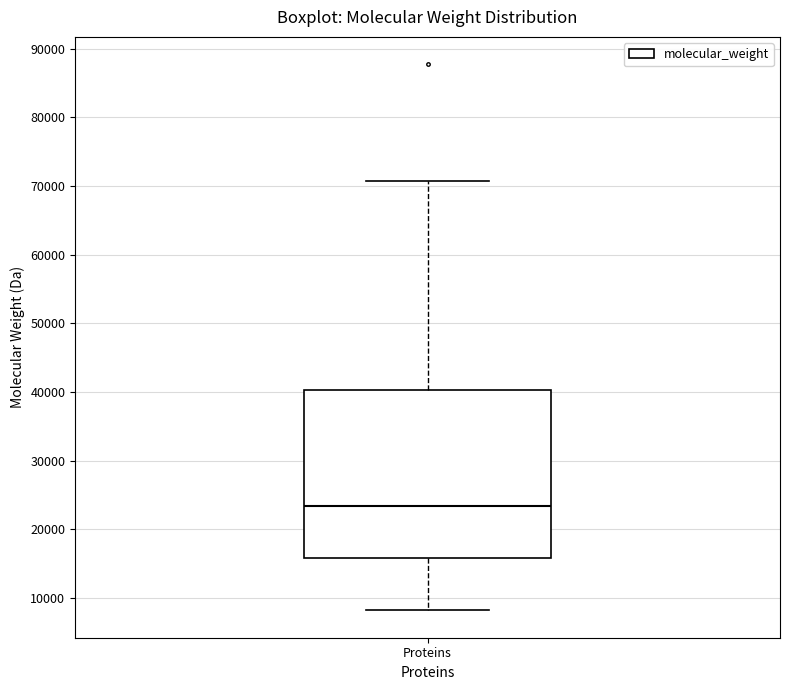

Where does the upper whisker of the box for Proteins end on the y-axis? The values are not printed on the chart, so give them approximately, as read against the axis.

71000